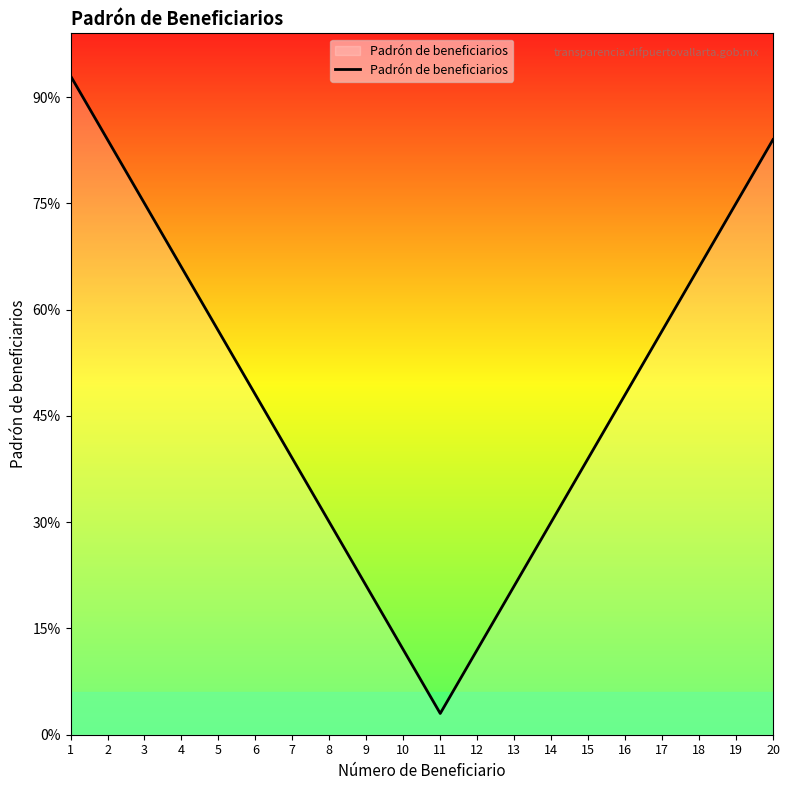

Which label corresponds to the smallest value in the chart?

11